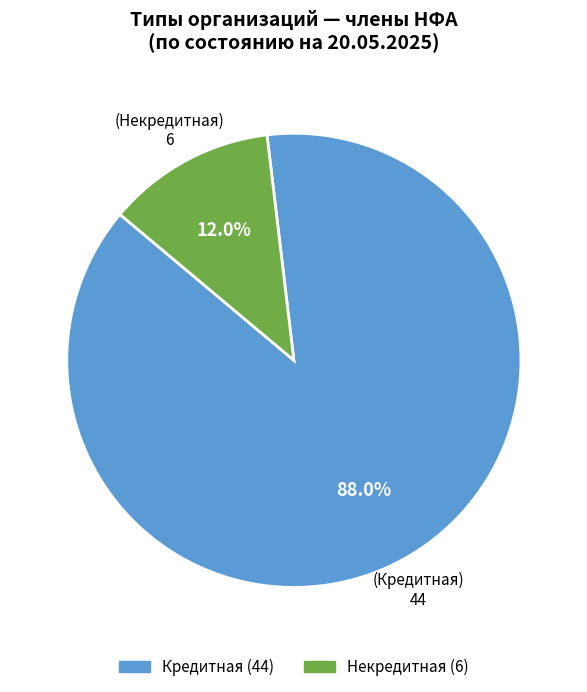

Approximately how many times larger is the value at Некредитная compared to Кредитная?

0.1